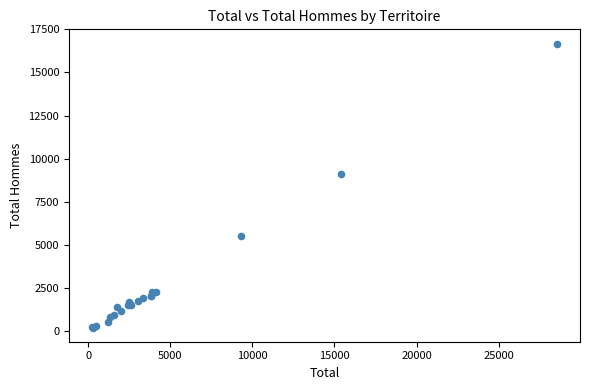

What Y value in the scatter plot is closest to 8444?

9133